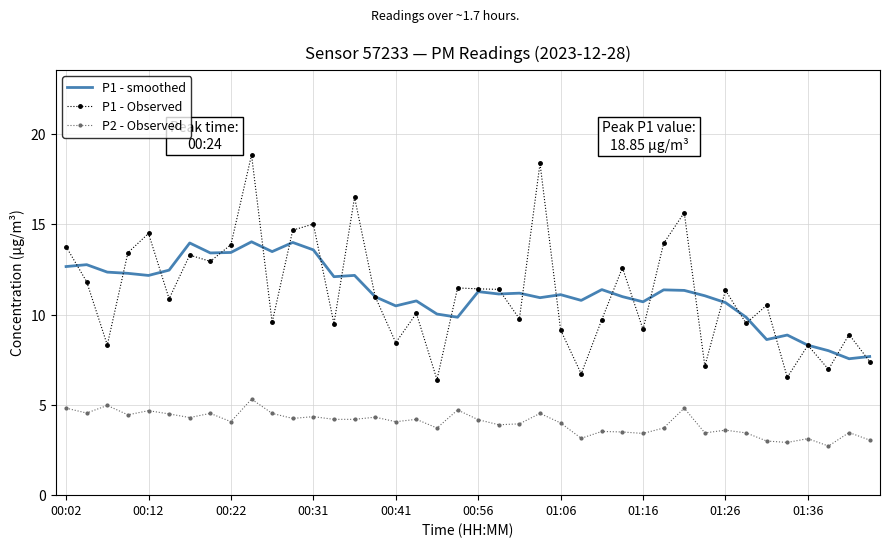

What is the minimum value shown in the chart?

2.7